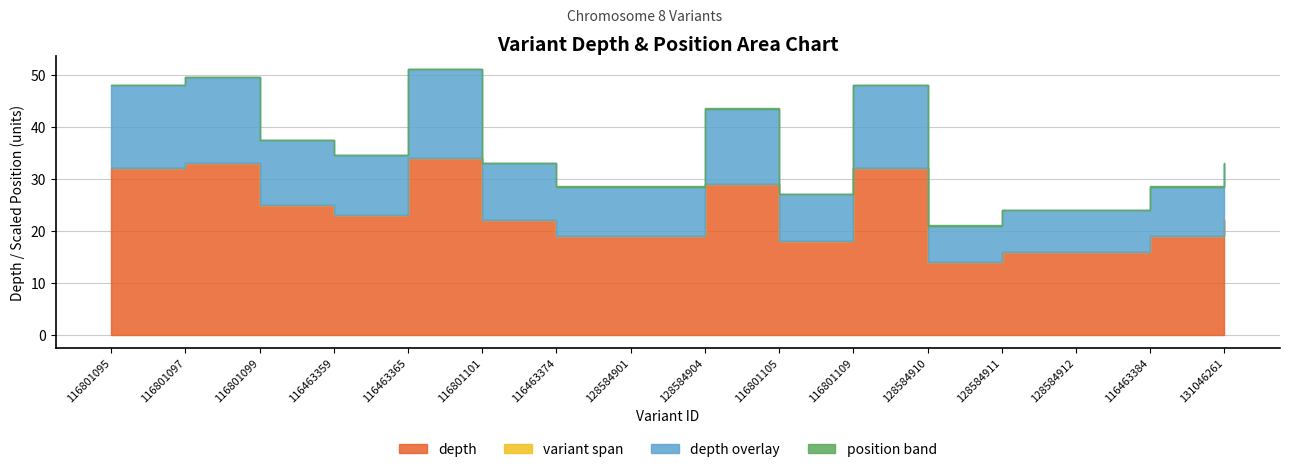

Reading right to left, extract all data points from this chart.

depth: 131046261=22	116463384=19	128584912=16	128584911=16	128584910=14	116801109=32	116801105=18	128584904=29	128584901=19	116463374=19	116801101=22	116463365=34	116463359=23	116801099=25	116801097=33	116801095=32
start: 131046261=39727403	116463384=39734357	128584912=39734355	128584911=39734352	128584910=39734328	116801109=39732541	116801105=39732498	128584904=39729483	128584901=39728961	116463374=39728915	116801101=39722909	116463365=39720405	116463359=39717068	116801099=39716742	116801097=39714559	116801095=39713006
stop: 131046261=39727403	116463384=39734358	128584912=39734355	128584911=39734354	128584910=39734328	116801109=39732542	116801105=39732499	128584904=39729484	128584901=39728961	116463374=39728916	116801101=39722910	116463365=39720406	116463359=39717069	116801099=39716743	116801097=39714560	116801095=39713007